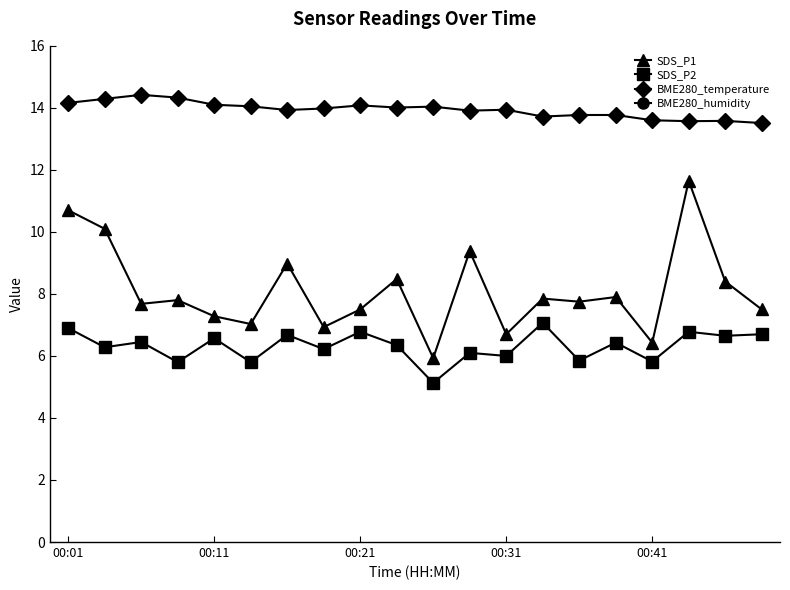

True or false: SDS_P2 and BME280_temperature cross at least once.

False